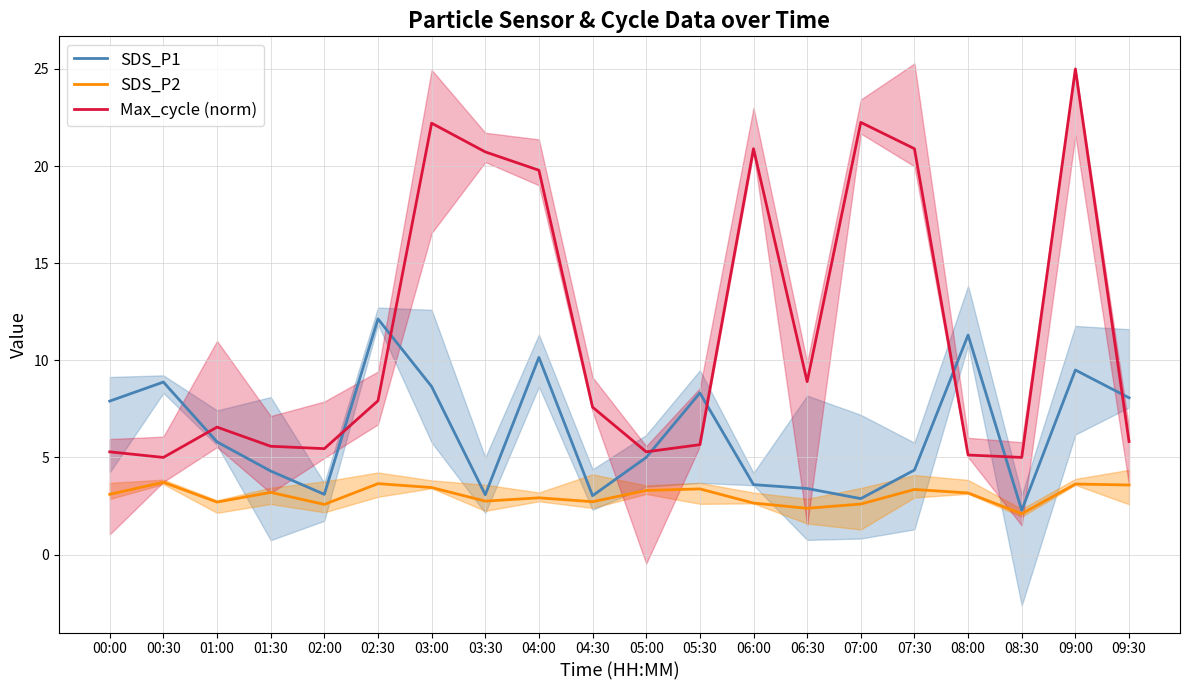

Reading right to left, transcribe all the data shown in this chart.

SDS_P1: 8.1	9.5	2.3	11.3	4.3	2.9	3.4	3.6	8.3	5.0	3.0	10.2	3.1	8.7	12.1	3.1	4.3	5.8	8.9	7.9
SDS_P2: 3.6	3.6	2.1	3.2	3.4	2.6	2.4	2.6	3.4	3.3	2.7	2.9	2.8	3.5	3.6	2.6	3.2	2.7	3.7	3.1
Max_cycle (norm): 5.8	25.0	5.0	5.1	20.9	22.2	8.9	20.9	5.7	5.3	7.6	19.8	20.7	22.2	7.9	5.5	5.6	6.6	5.0	5.3